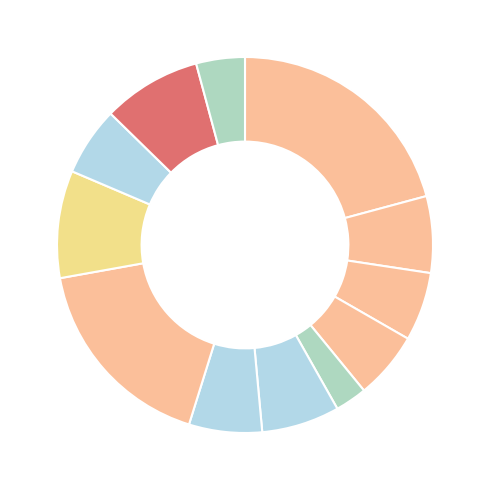

Which slice is the largest?

Омлет натуральный